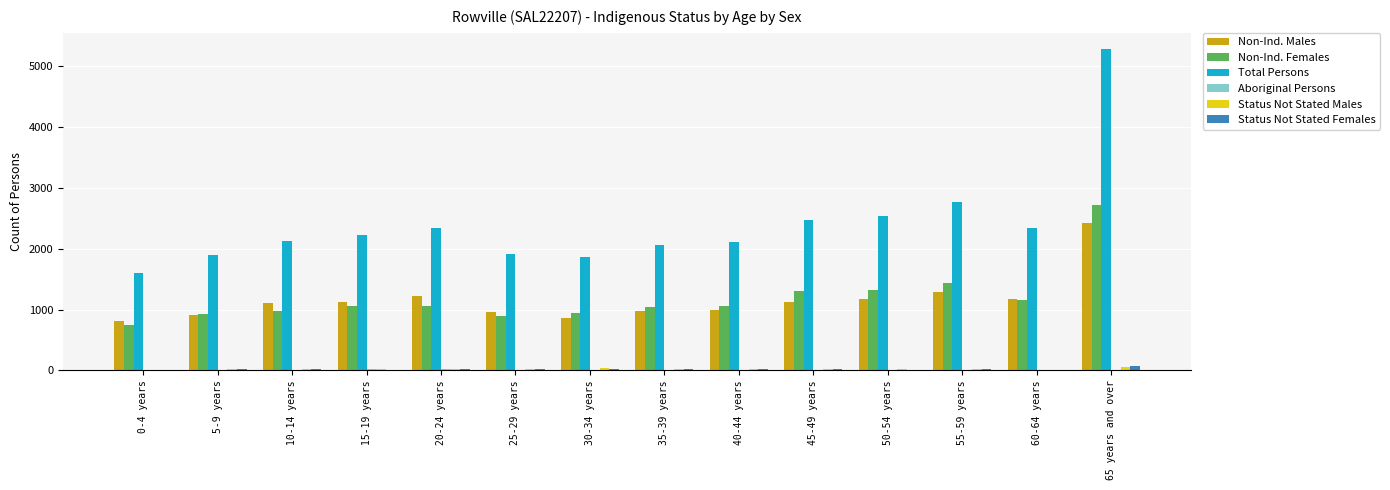

What is the spread (max minus min) of values at 15-19 years?

2211